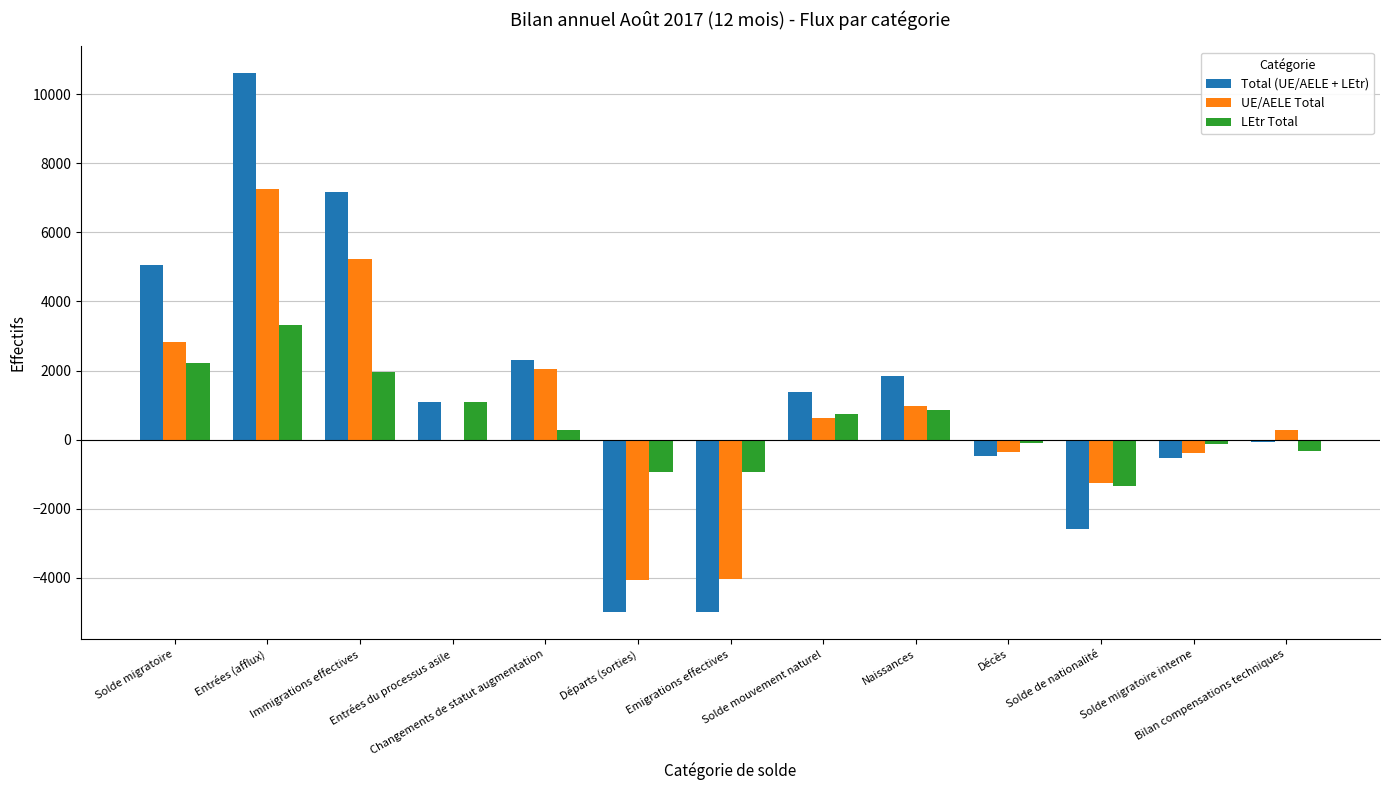

The LEtr Total series shows -938 at Départs (sorties). True or false?

True